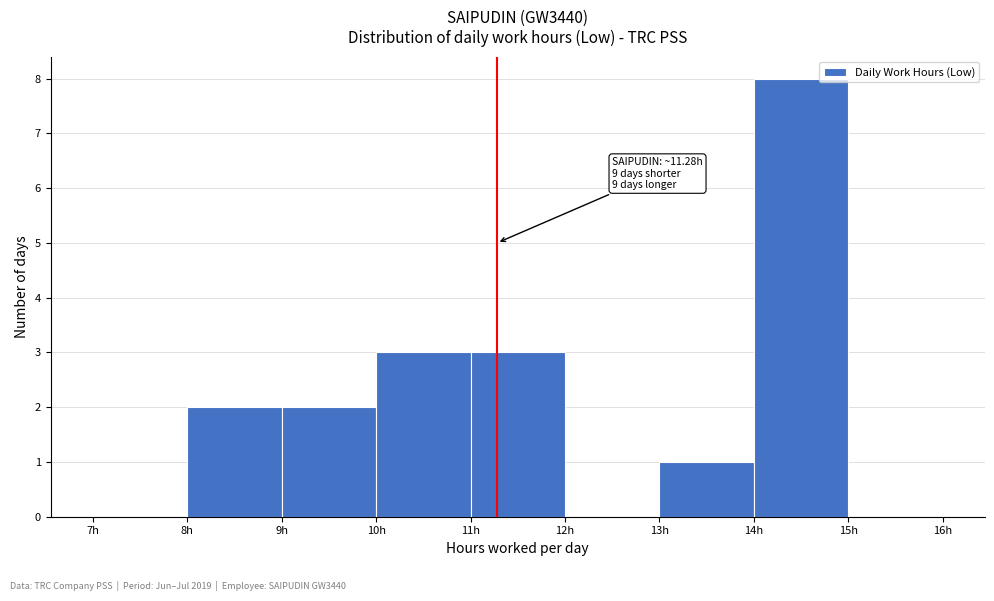

Which range on the x-axis has the tallest bar?

14 to 15